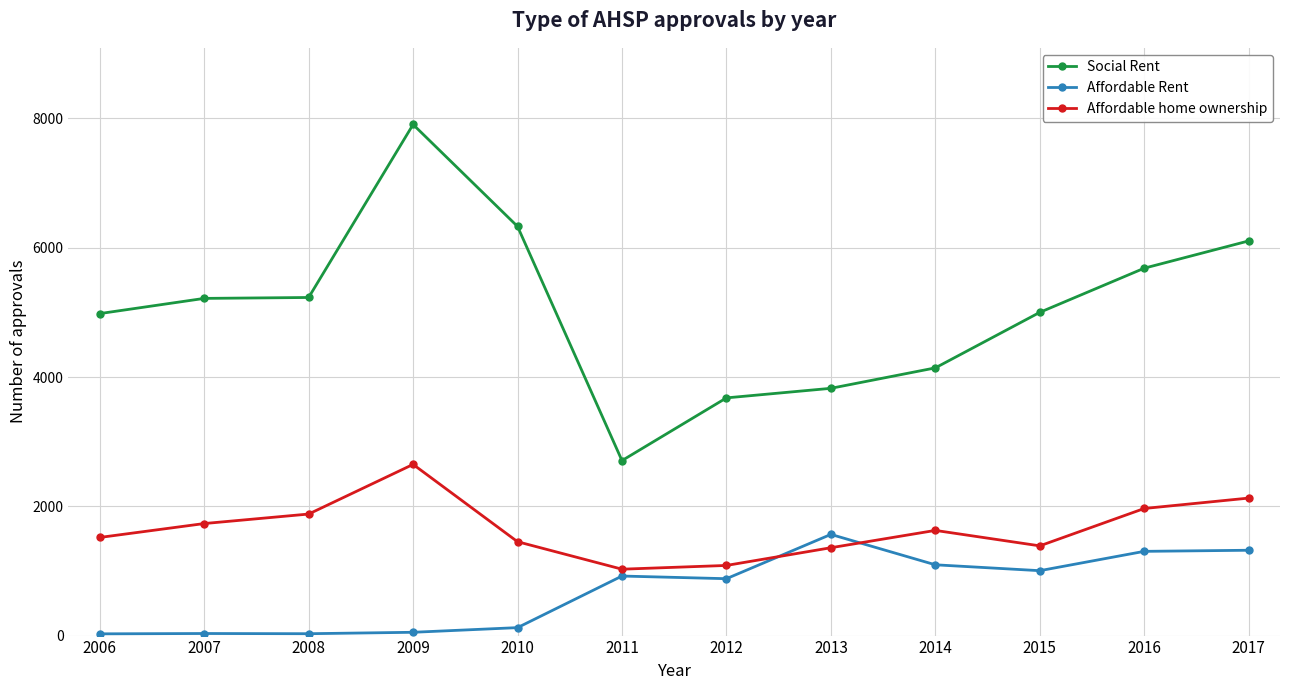

List the series in order of their overall mean, highest first.

Social Rent, Affordable home ownership, Affordable Rent